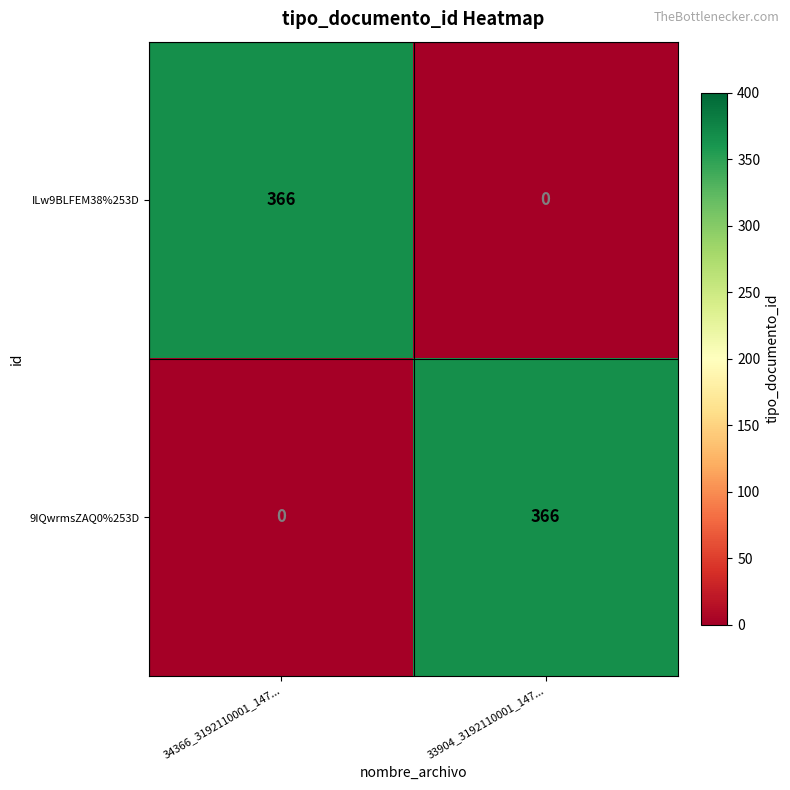

What is the difference between the 9IQwrmsZAQ0%253D values at 33904_3192110001_147... and 34366_3192110001_147...?

366